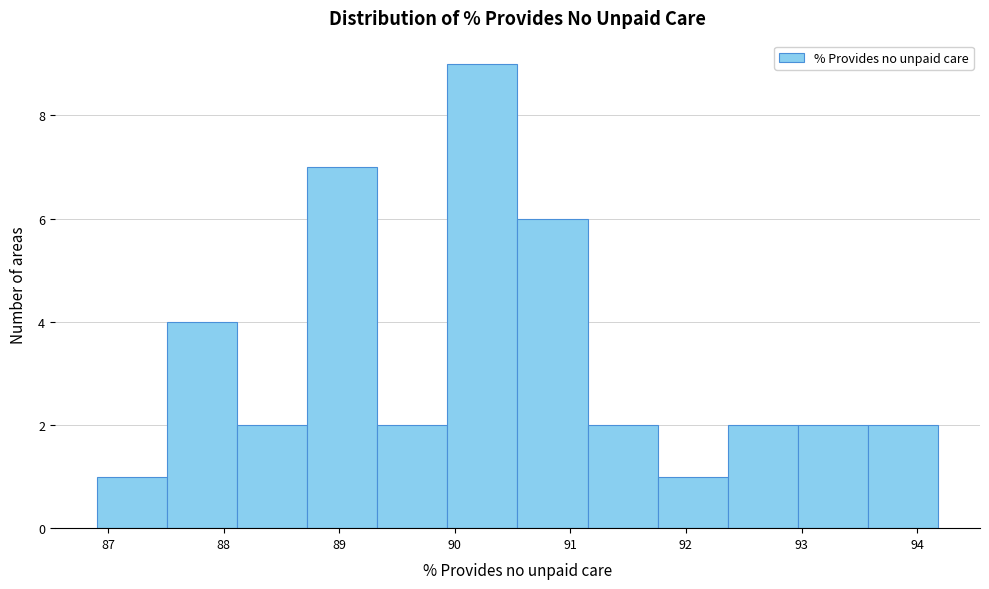

Reading left to right, transcribe this chart: for each bar, give the range it covers on the x-axis and its height. Neither the bar edges nor the heights are printed on the chart, so give them approximately, as read against the axes.

86.9 to 87.5: 1
87.5 to 88.1: 4
88.1 to 88.7: 2
88.7 to 89.3: 7
89.3 to 89.9: 2
89.9 to 90.5: 9
90.5 to 91.1: 6
91.1 to 91.8: 2
91.8 to 92.4: 1
92.4 to 93.0: 2
93.0 to 93.6: 2
93.6 to 94.2: 2